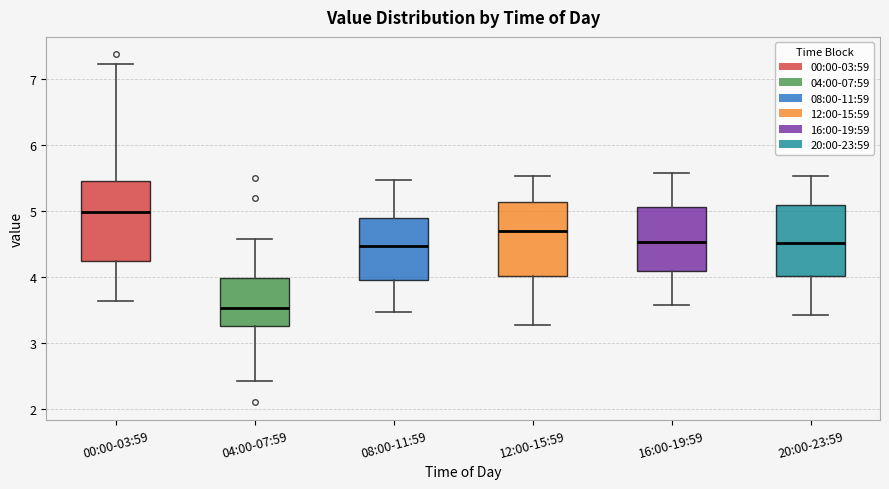

Reading left to right, read every box against the y-axis: the position of its median line, the range the box covers, and the ends of its whiskers. The values are not printed on the chart, so give them approximately, as read against the axis.

00:00-03:59: median 5.0, box 4.2 to 5.4, whiskers 3.6 to 7.2
04:00-07:59: median 3.5, box 3.3 to 4.0, whiskers 2.4 to 4.6
08:00-11:59: median 4.5, box 4.0 to 4.9, whiskers 3.5 to 5.5
12:00-15:59: median 4.7, box 4.0 to 5.1, whiskers 3.3 to 5.5
16:00-19:59: median 4.5, box 4.1 to 5.1, whiskers 3.6 to 5.6
20:00-23:59: median 4.5, box 4.0 to 5.1, whiskers 3.4 to 5.5